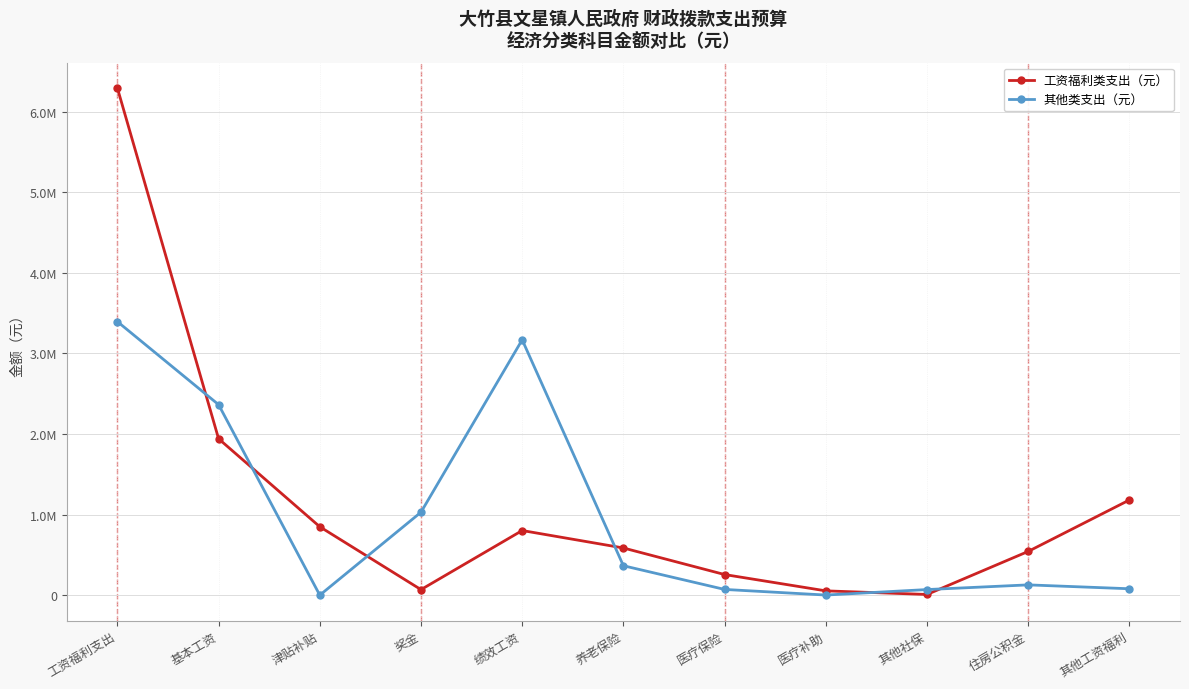

Where is 工资福利类支出（元） nearest to the value 3150409?

基本工资